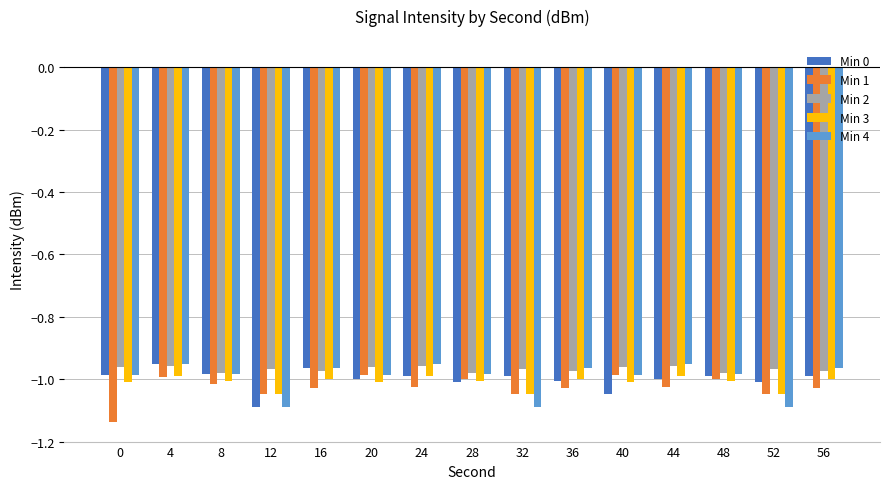

True or false: Min 0 has a value of -1.0 at 32.

True